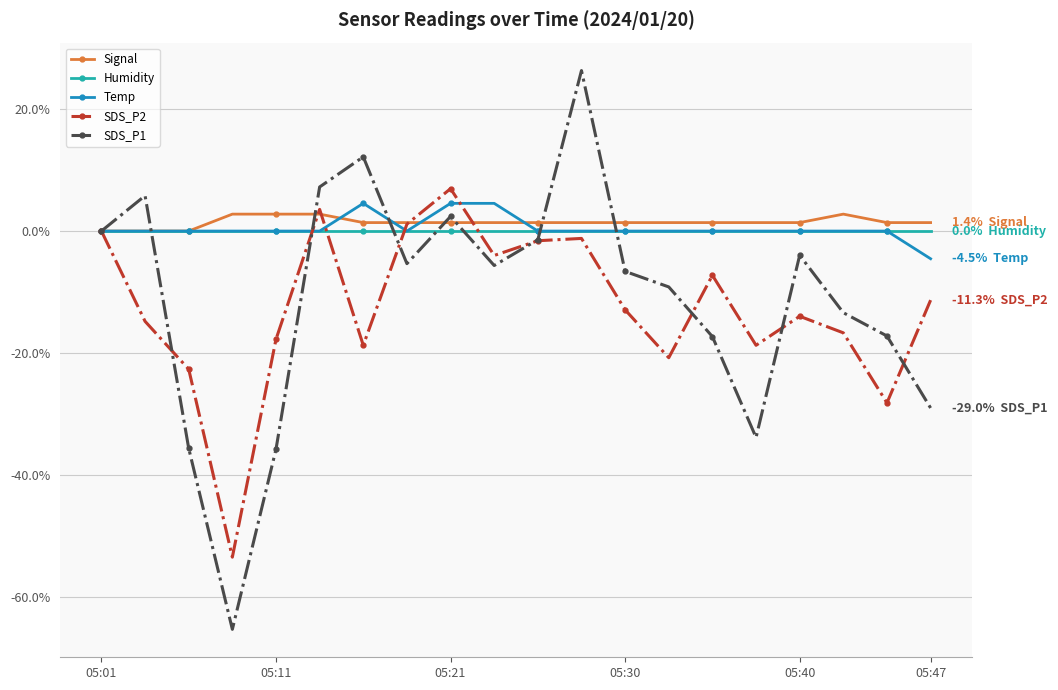

True or false: SDS_P1 has more than 1 interior local peaks.

True